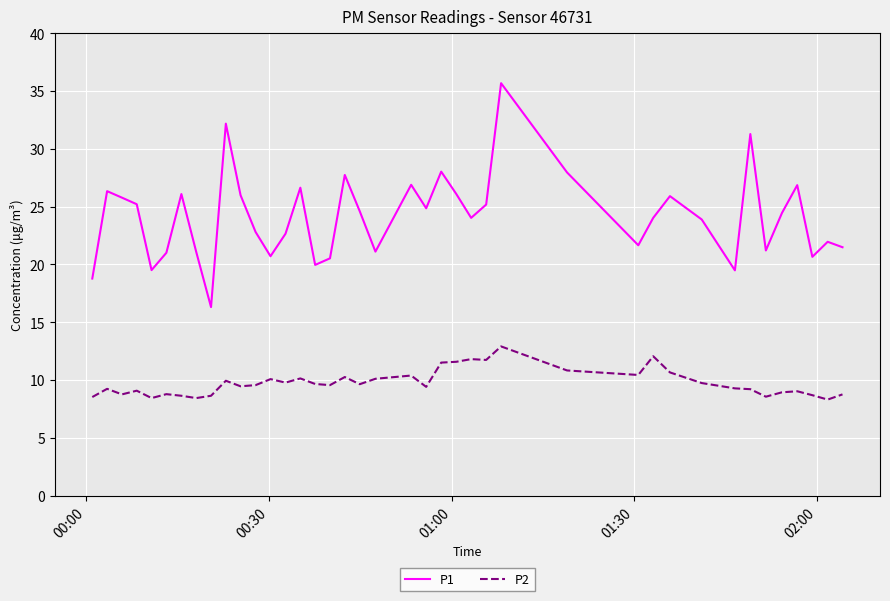

Which series has the largest total across all categories?

P1